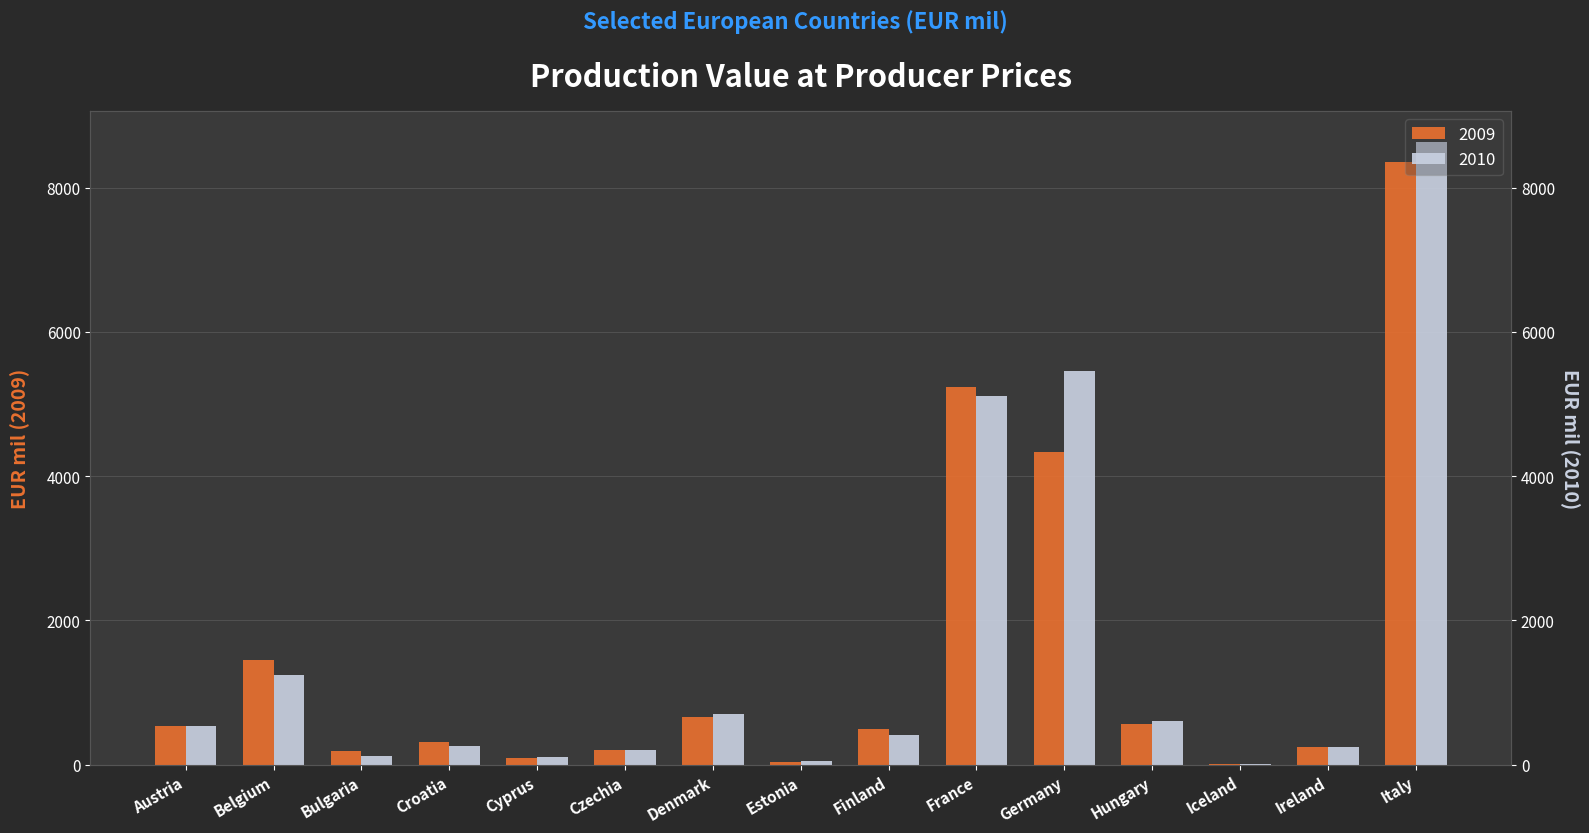

The 2009 series shows 535.8 at Austria. True or false?

True